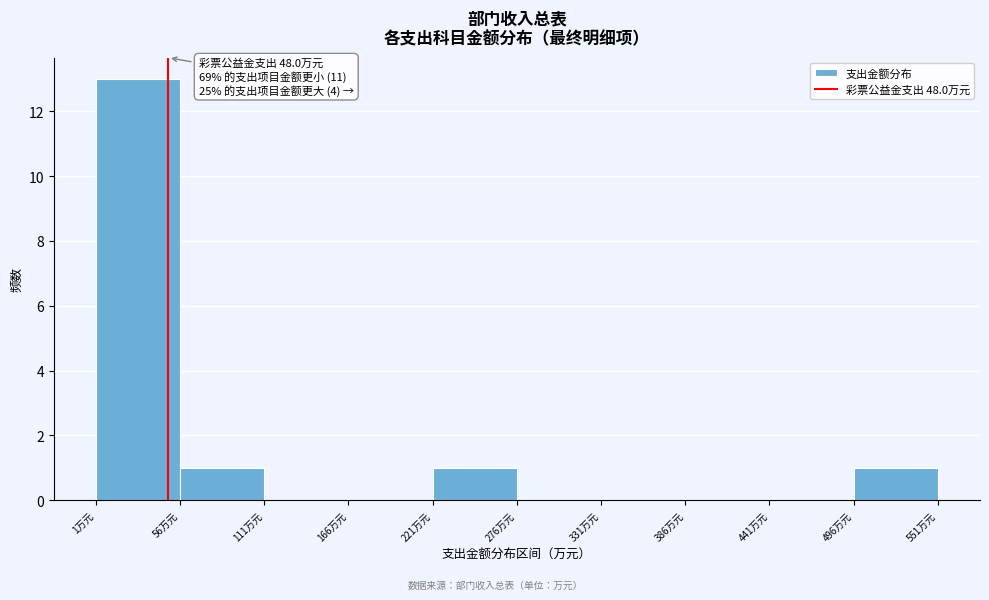

Which range on the x-axis has the tallest bar?

0 to 60